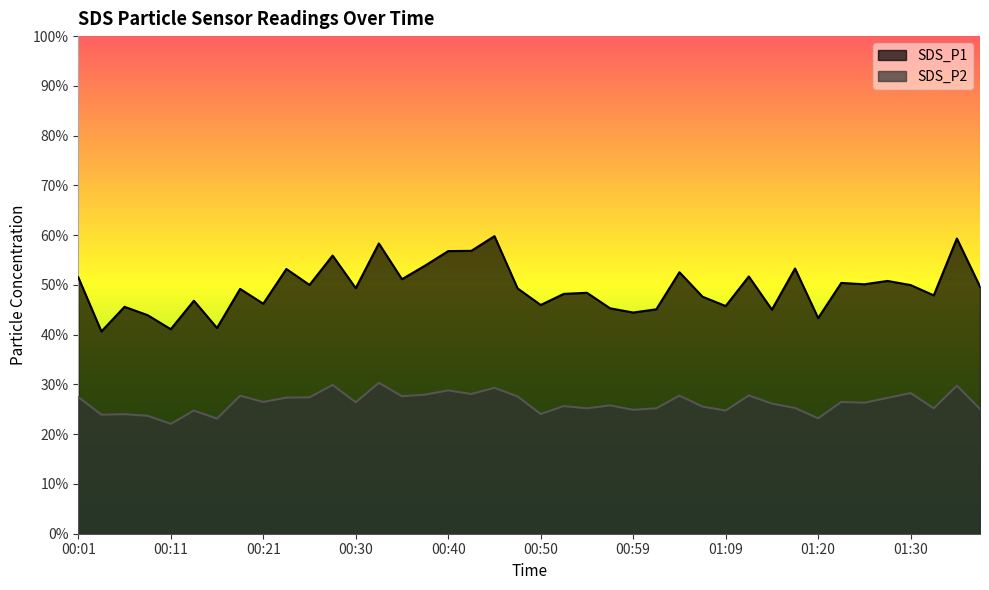

How many data points does each series have?

40